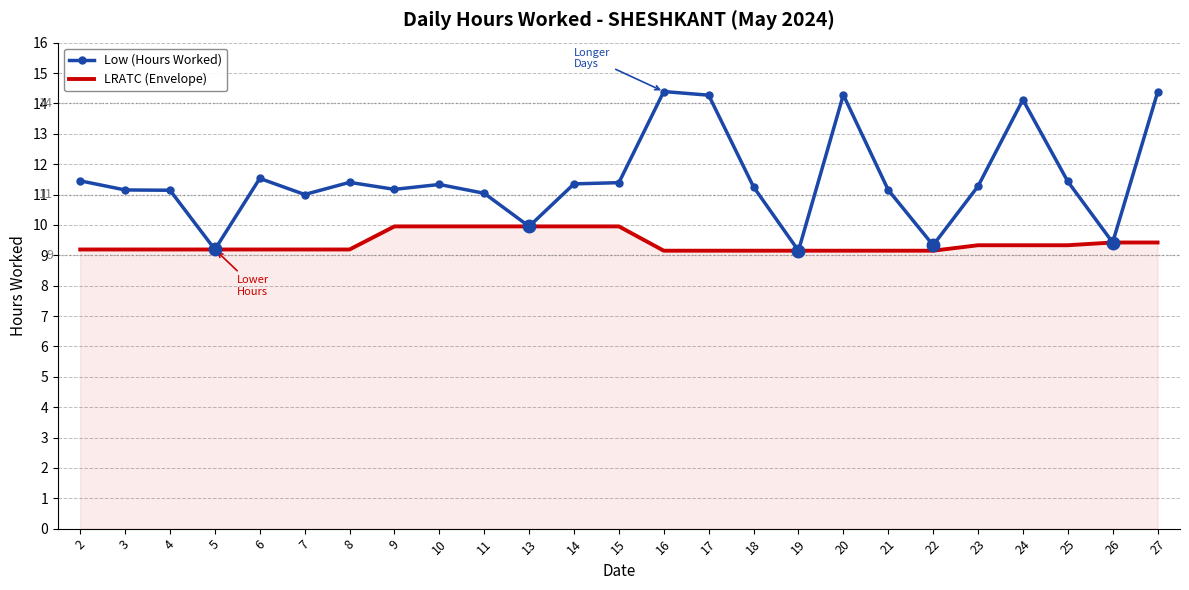

What is the total value across all series at 14?

21.3